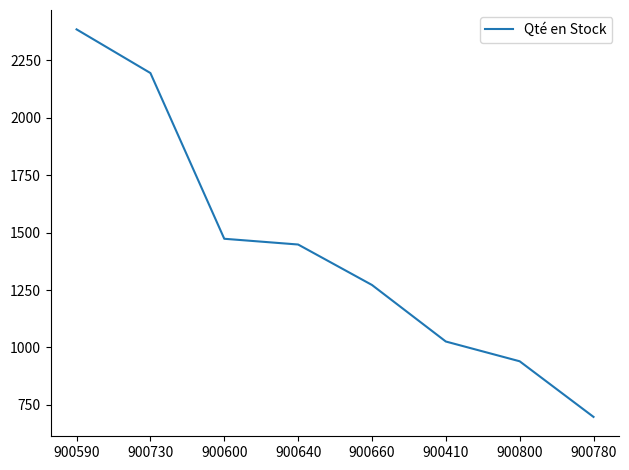

How many categories are shown in the chart?

8